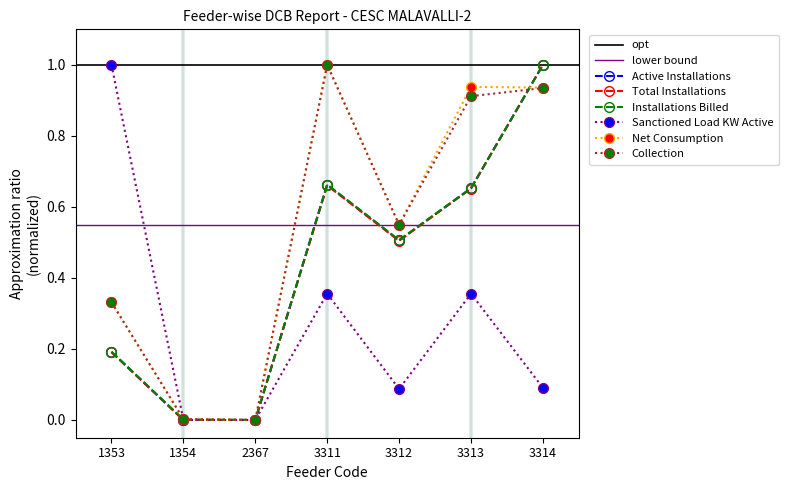

Reading left to right, list all the values displayed in this chart.

Active Installations: 0.2	0.0	0.0	0.7	0.5	0.7	1.0
Total Installations: 0.2	0.0	0.0	0.7	0.5	0.7	1.0
Installations Billed: 0.2	0.0	0.0	0.7	0.5	0.7	1.0
Sanctioned Load KW Active: 1.0	0.0	0.0	0.4	0.1	0.4	0.1
Net Consumption: 0.3	0.0	0.0	1.0	0.5	0.9	0.9
Collection: 0.3	0.0	0.0	1.0	0.5	0.9	0.9